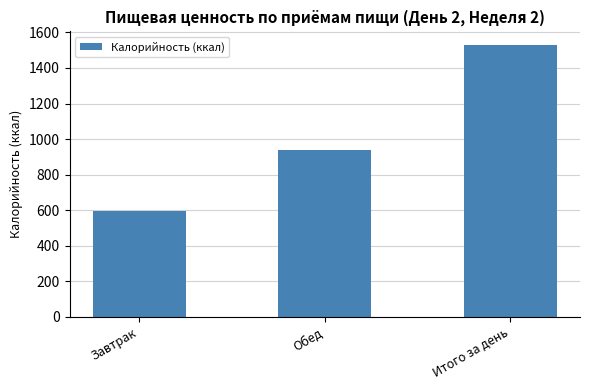

How many bars are there in total?

3